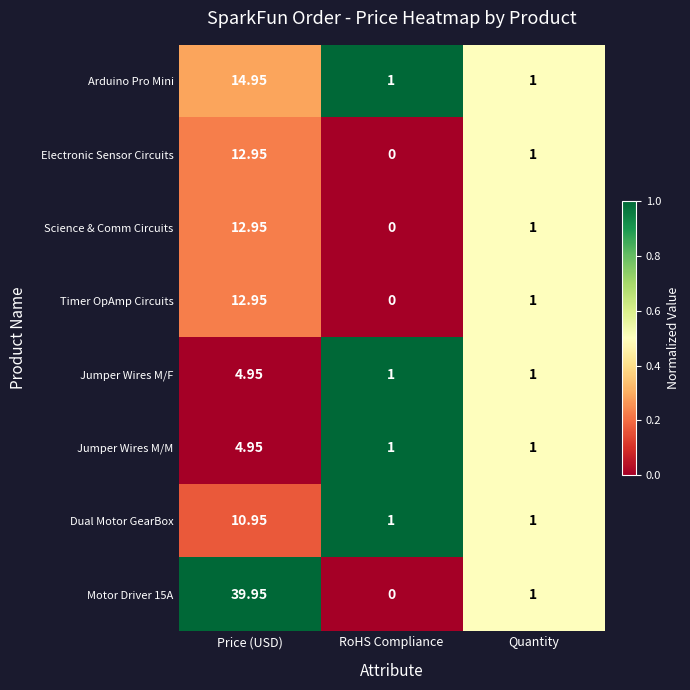

List the labels in order of Electronic Sensor Circuits value, smallest first.

RoHS Compliance, Quantity, Price (USD)